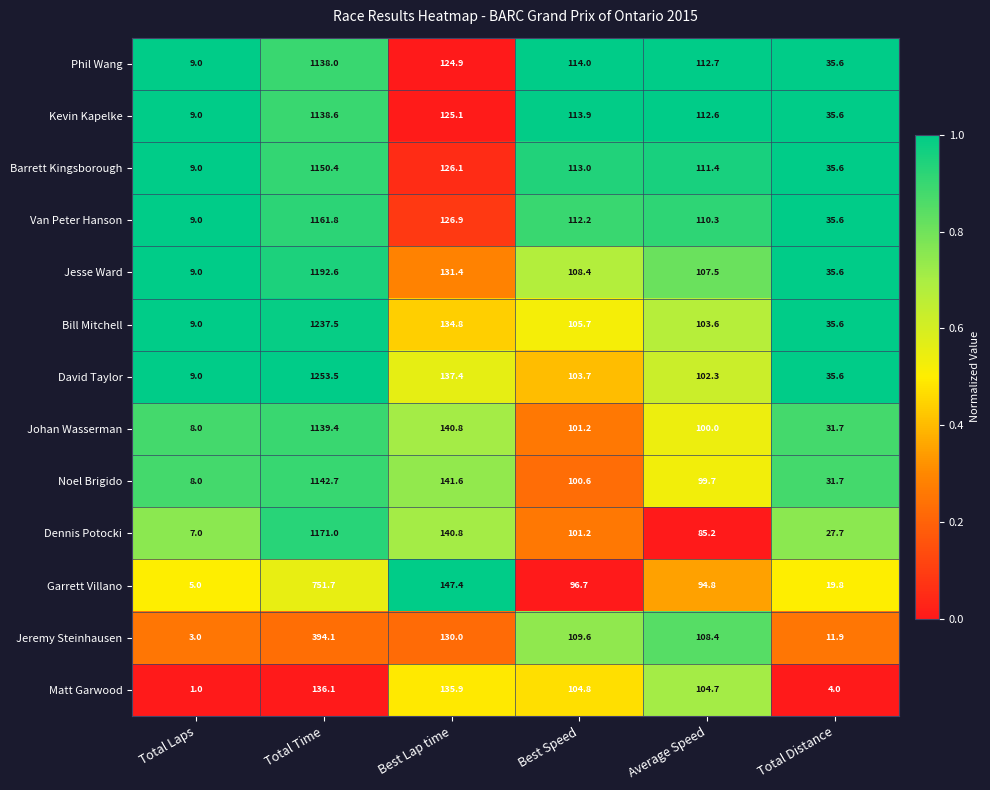

How many distinct data groups are displayed?

13